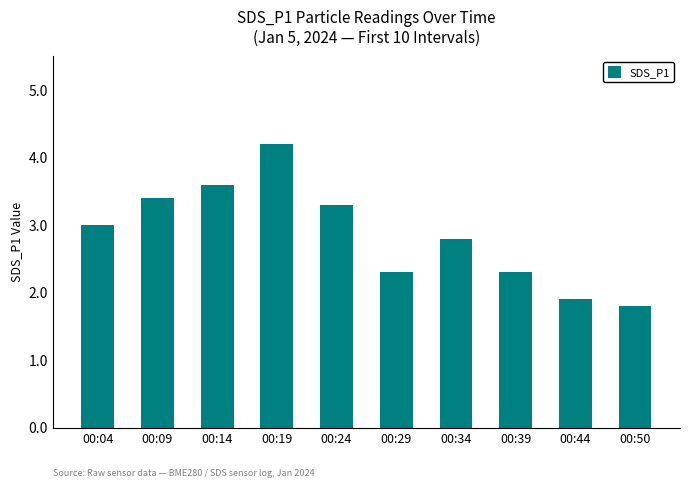

Reading left to right, extract all data points from this chart.

00:04=3.0	00:09=3.4	00:14=3.6	00:19=4.2	00:24=3.3	00:29=2.3	00:34=2.8	00:39=2.3	00:44=1.9	00:50=1.8